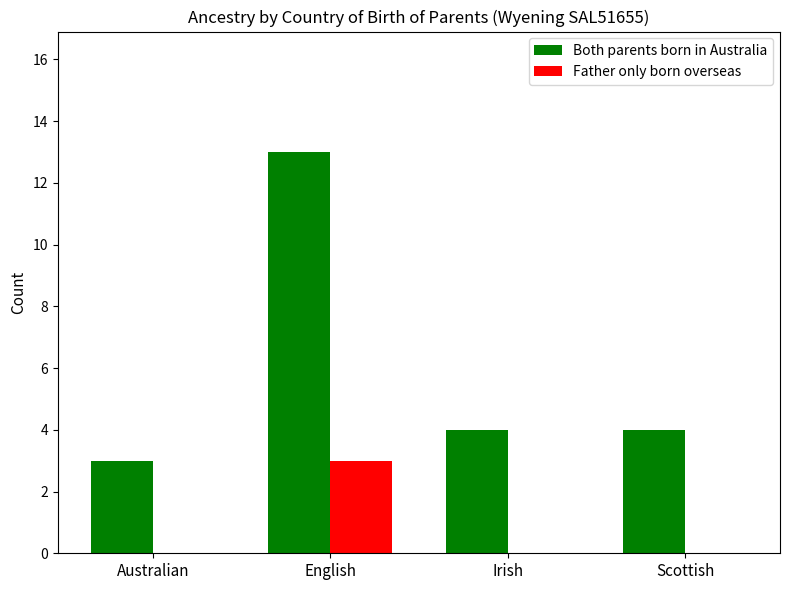

Reading left to right, list all the values displayed in this chart.

Both parents born in Australia: 3	13	4	4
Father only born overseas: 0	3	0	0